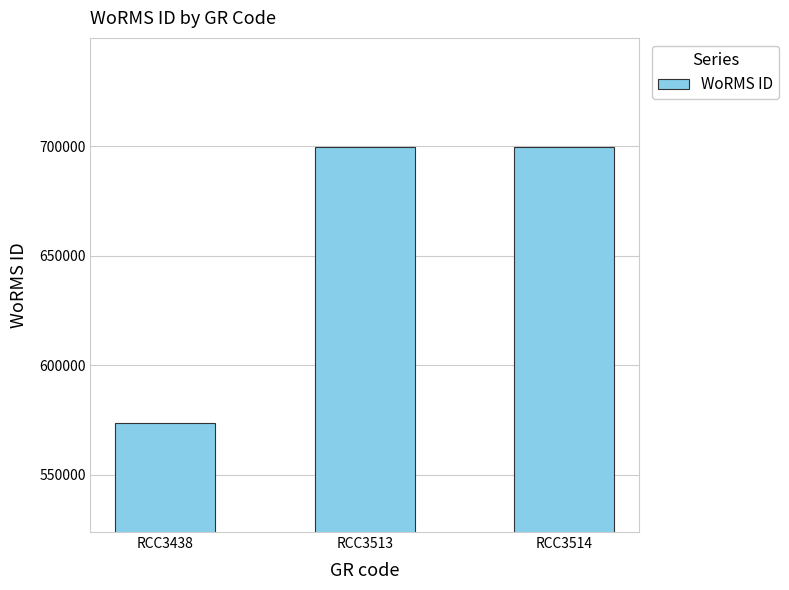

Does the chart contain any negative values?

No